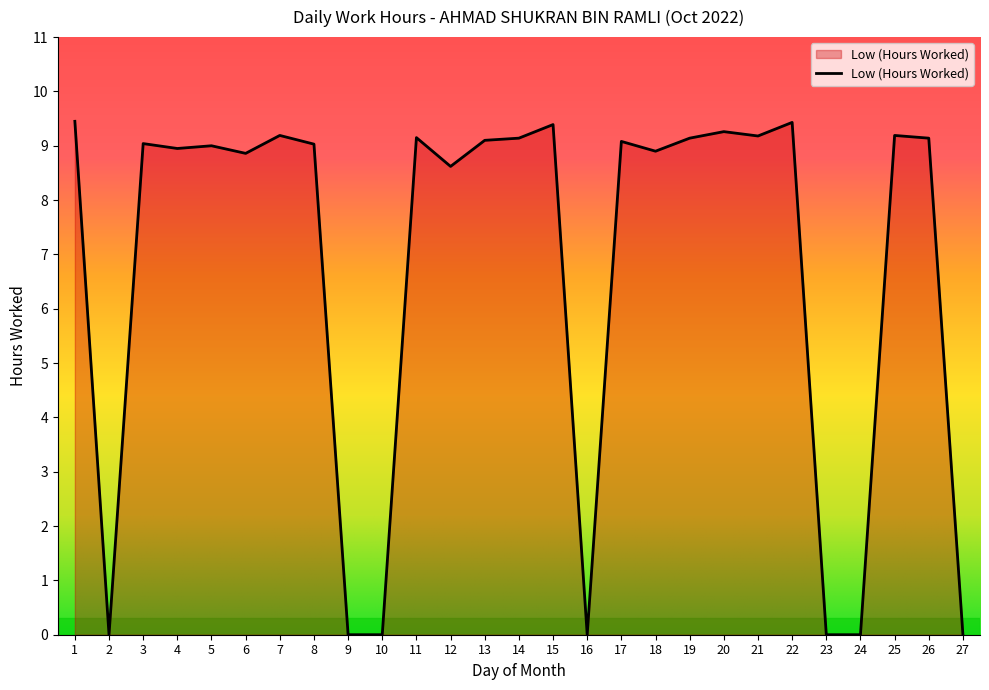

What is the average value?

6.7